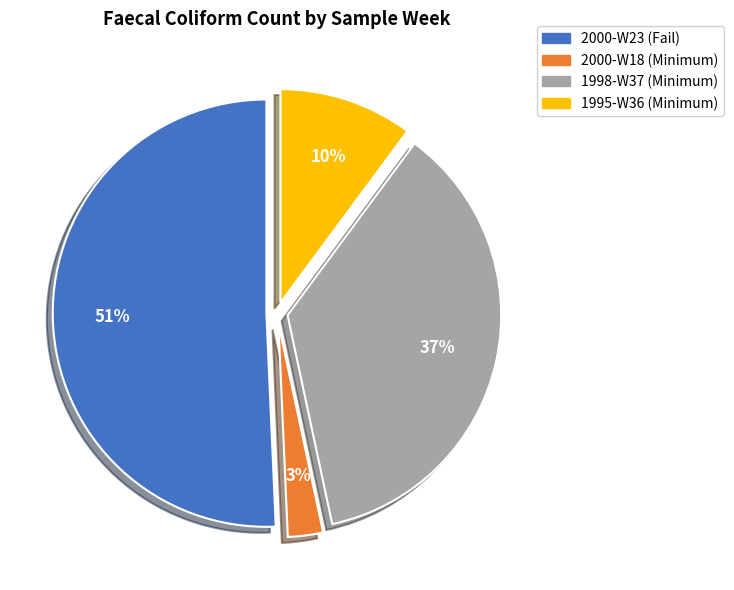

How many slices are in this pie chart?

4